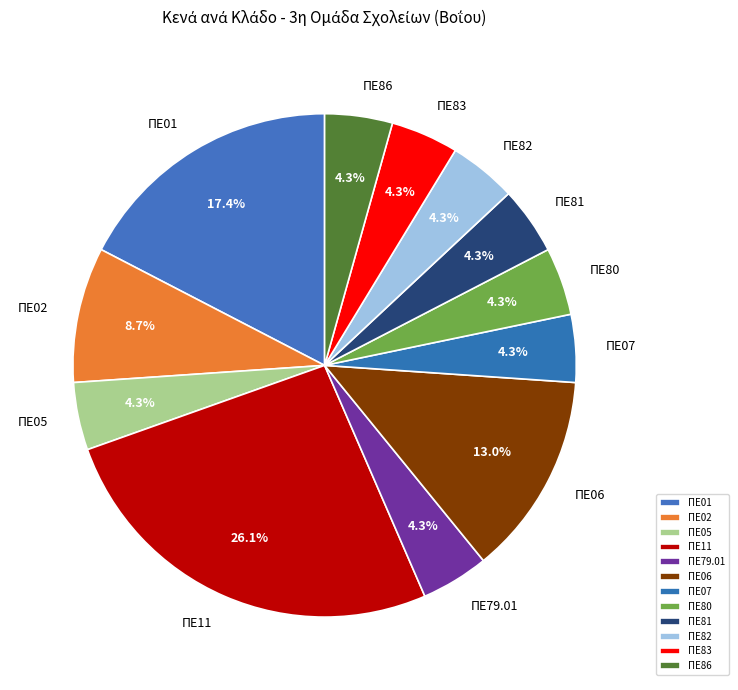

The ΠΕ82 slice represents 4% of the pie. True or false?

True